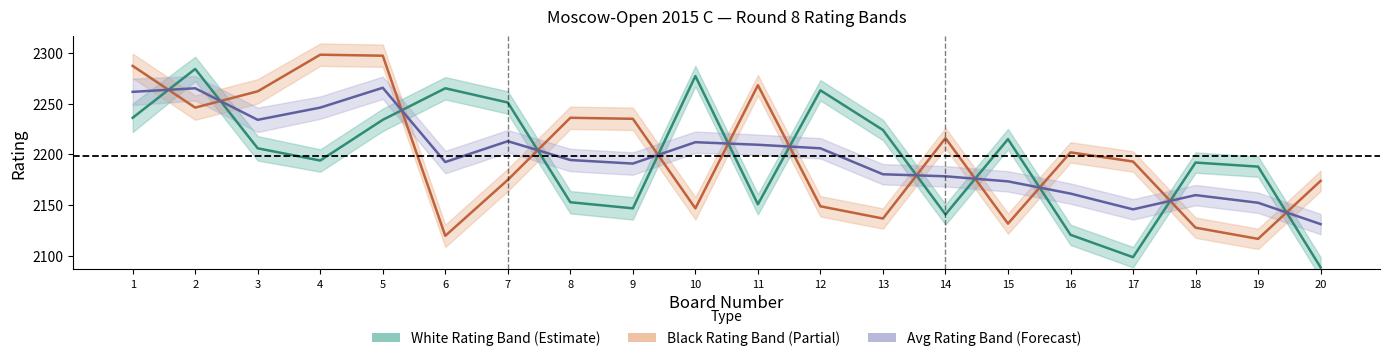

Where do Avg Rating (Forecast) and White Rating (Estimate) first cross each other?

1 and 2